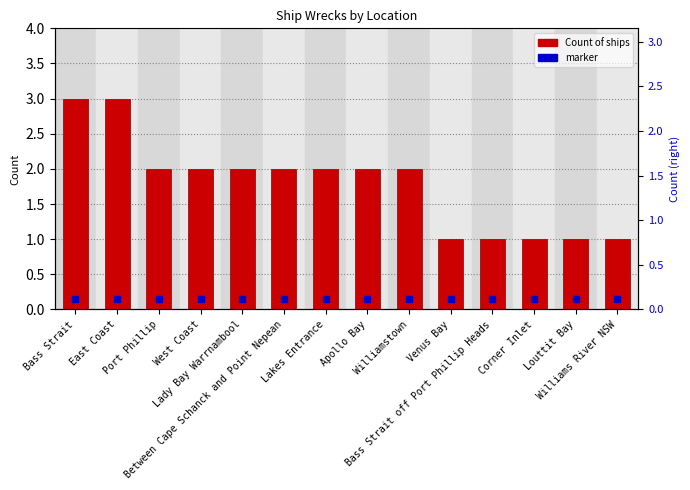

True or false: the data shows 1 at Williamstown.

False